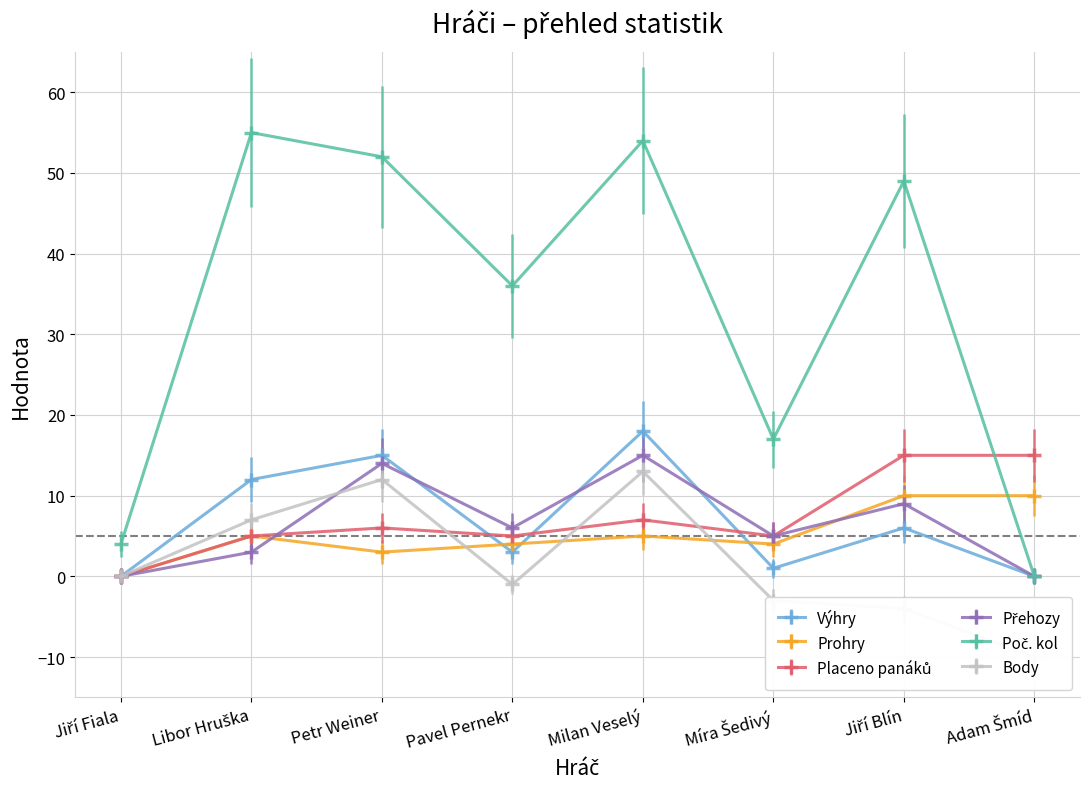

Count the Prohry values in the range 4 to 10.

6